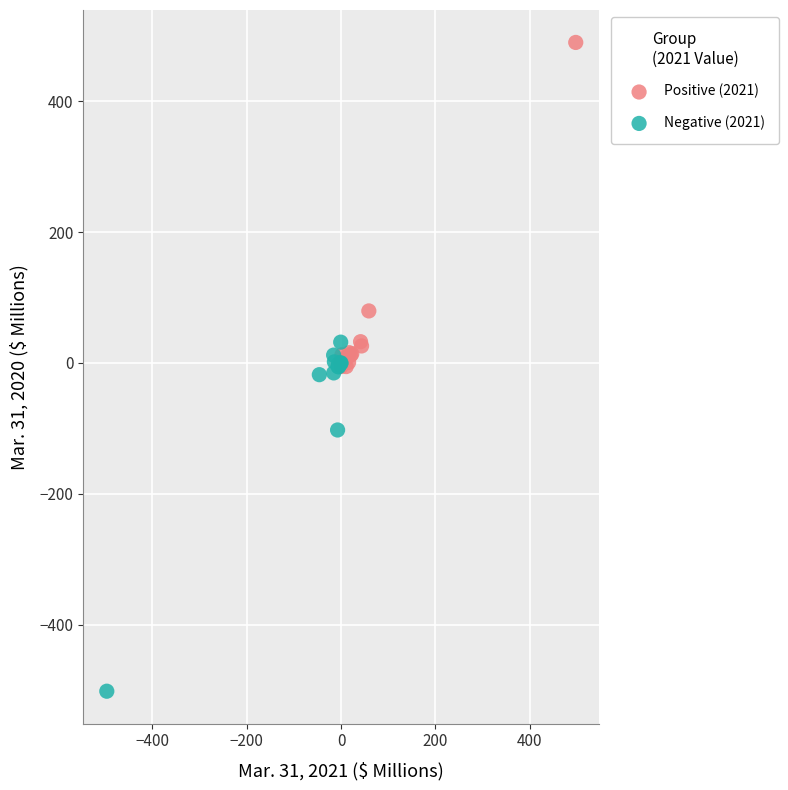

Which series contains the lowest Y value?

Negative (2021)